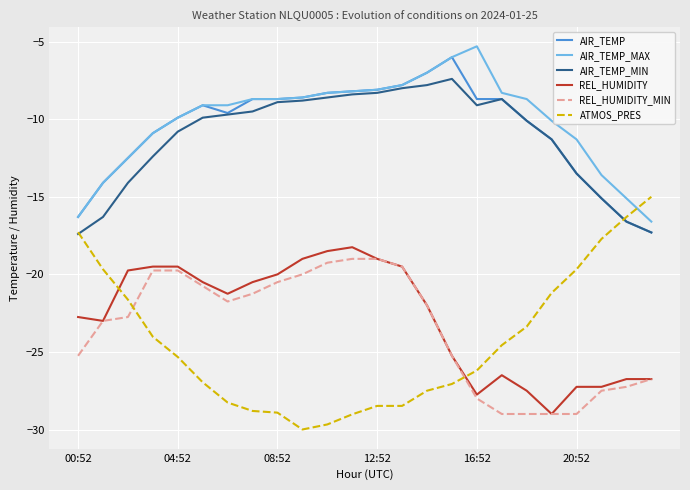

True or false: REL_HUMIDITY_MIN and AIR_TEMP intersect in this chart.

False